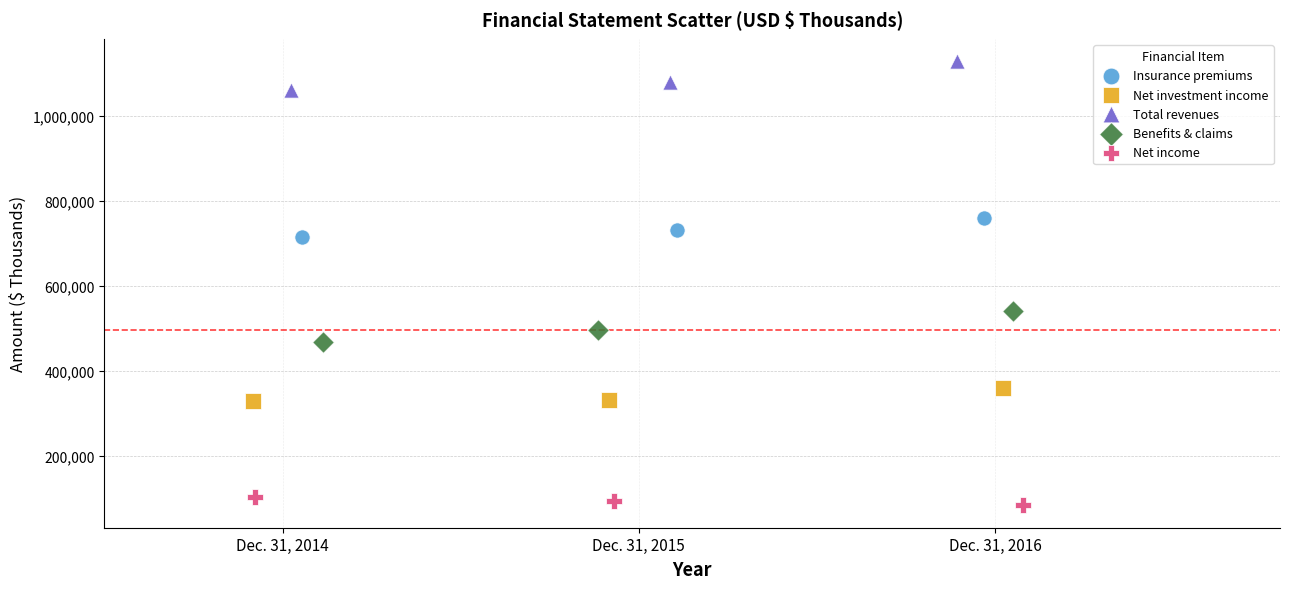

Which series contains the lowest Y value?

Net income